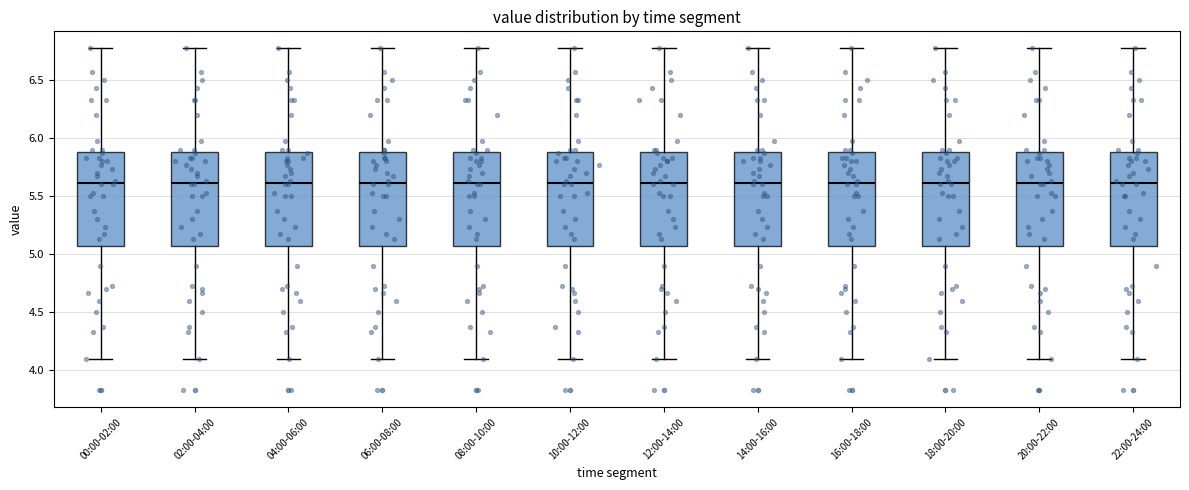

Reading left to right, read every box against the y-axis: the position of its median line, the range the box covers, and the ends of its whiskers. The values are not printed on the chart, so give them approximately, as read against the axis.

00:00-02:00: median 5.60, box 5.05 to 5.90, whiskers 4.10 to 6.75
02:00-04:00: median 5.60, box 5.05 to 5.90, whiskers 4.10 to 6.75
04:00-06:00: median 5.60, box 5.05 to 5.90, whiskers 4.10 to 6.75
06:00-08:00: median 5.60, box 5.05 to 5.90, whiskers 4.10 to 6.75
08:00-10:00: median 5.60, box 5.05 to 5.90, whiskers 4.10 to 6.75
10:00-12:00: median 5.60, box 5.05 to 5.90, whiskers 4.10 to 6.75
12:00-14:00: median 5.60, box 5.05 to 5.90, whiskers 4.10 to 6.75
14:00-16:00: median 5.60, box 5.05 to 5.90, whiskers 4.10 to 6.75
16:00-18:00: median 5.60, box 5.05 to 5.90, whiskers 4.10 to 6.75
18:00-20:00: median 5.60, box 5.05 to 5.90, whiskers 4.10 to 6.75
20:00-22:00: median 5.60, box 5.05 to 5.90, whiskers 4.10 to 6.75
22:00-24:00: median 5.60, box 5.05 to 5.90, whiskers 4.10 to 6.75